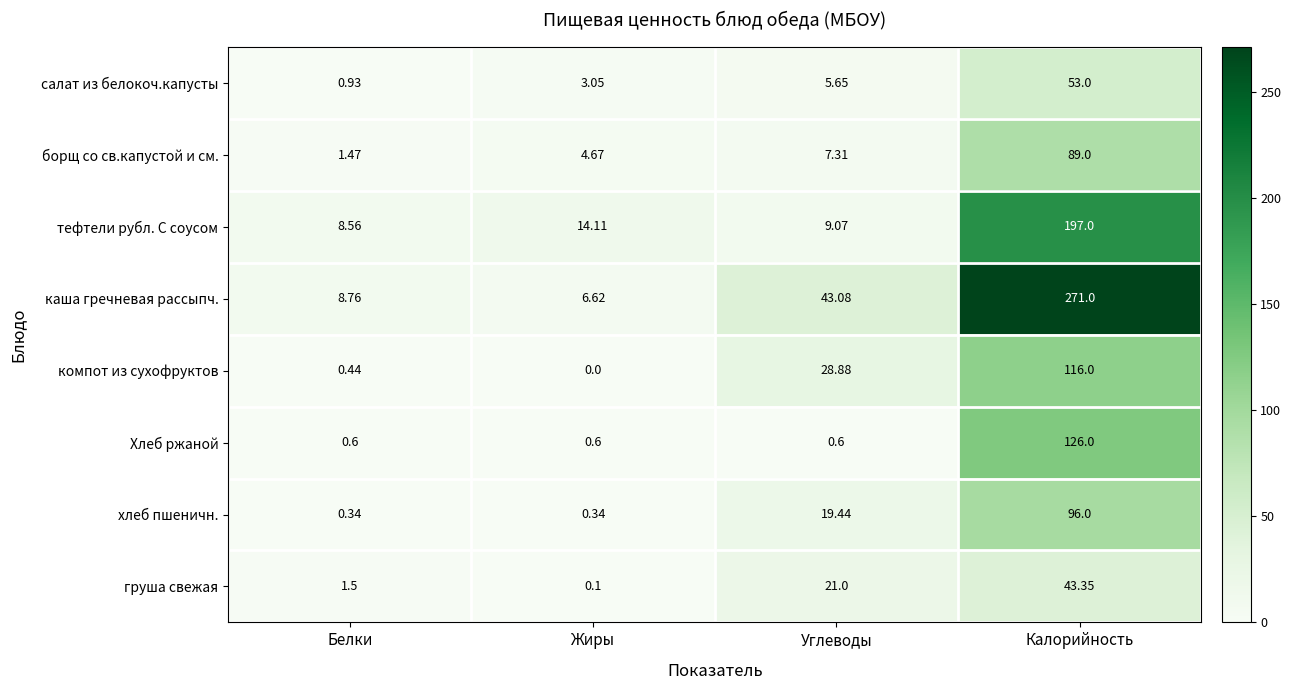

At Жиры, list the series in order from smallest to largest.

компот из сухофруктов, груша свежая, хлеб пшеничн., Хлеб ржаной, салат из белокоч.капусты, борщ со св.капустой и см., каша гречневая рассыпч., тефтели рубл. С соусом